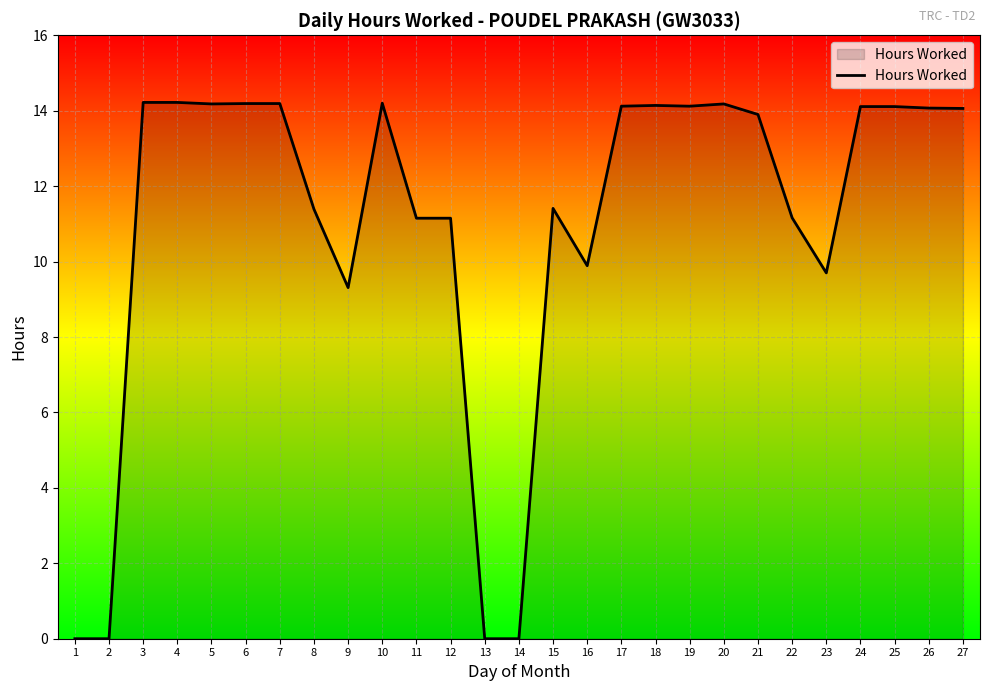

Is it true that the value at 25 is 9.2?

False